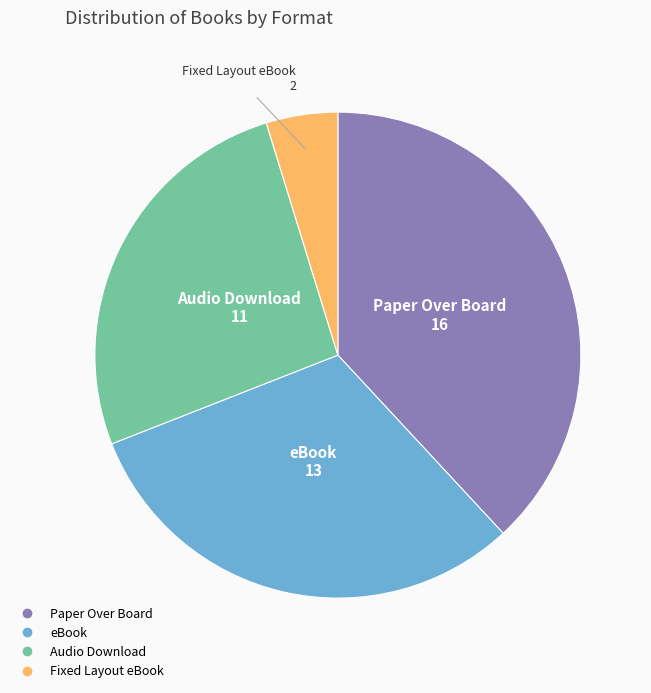

What is the largest slice in the pie chart?

Paper Over Board